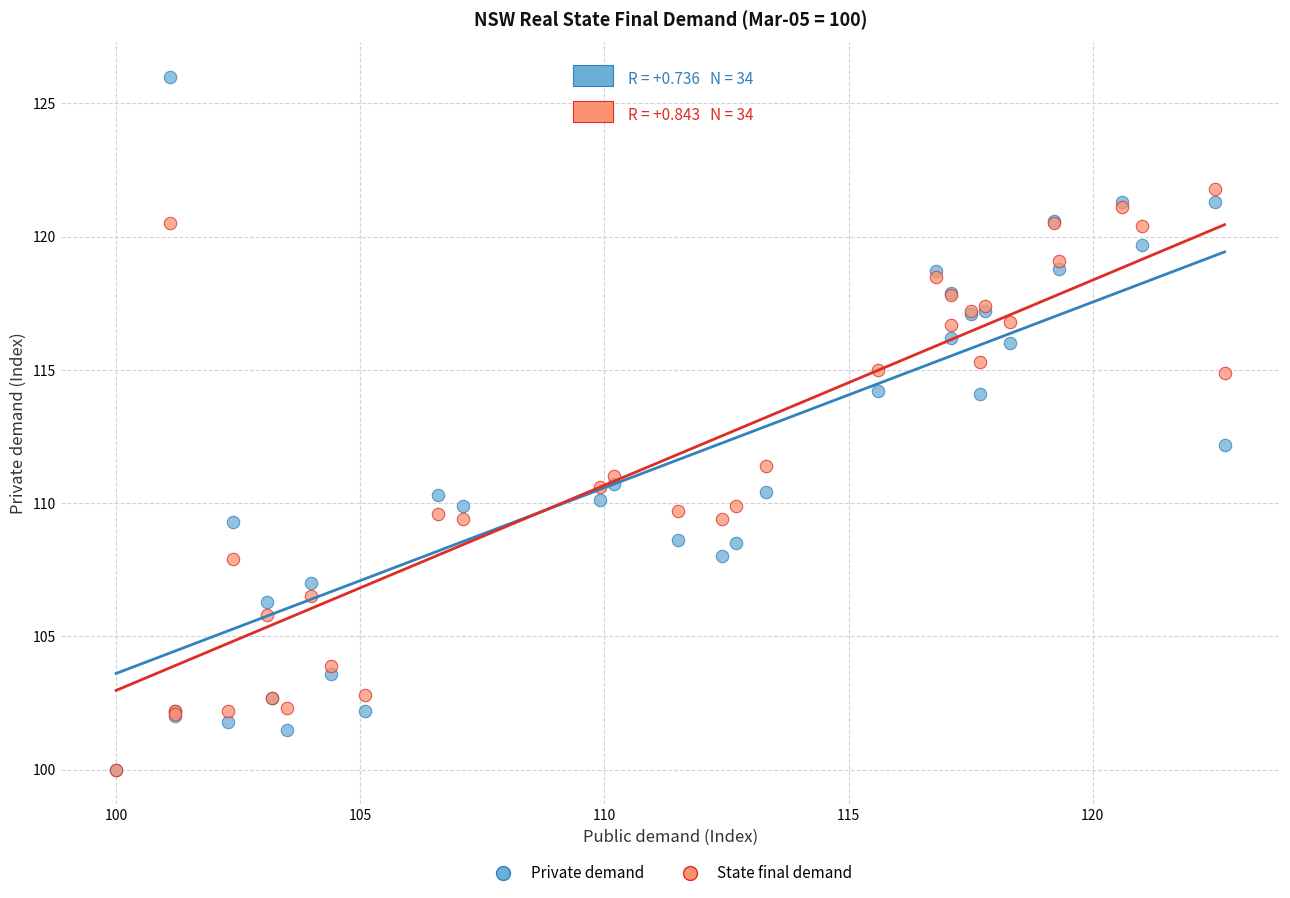

Which series has the widest spread of Y values?

Private demand